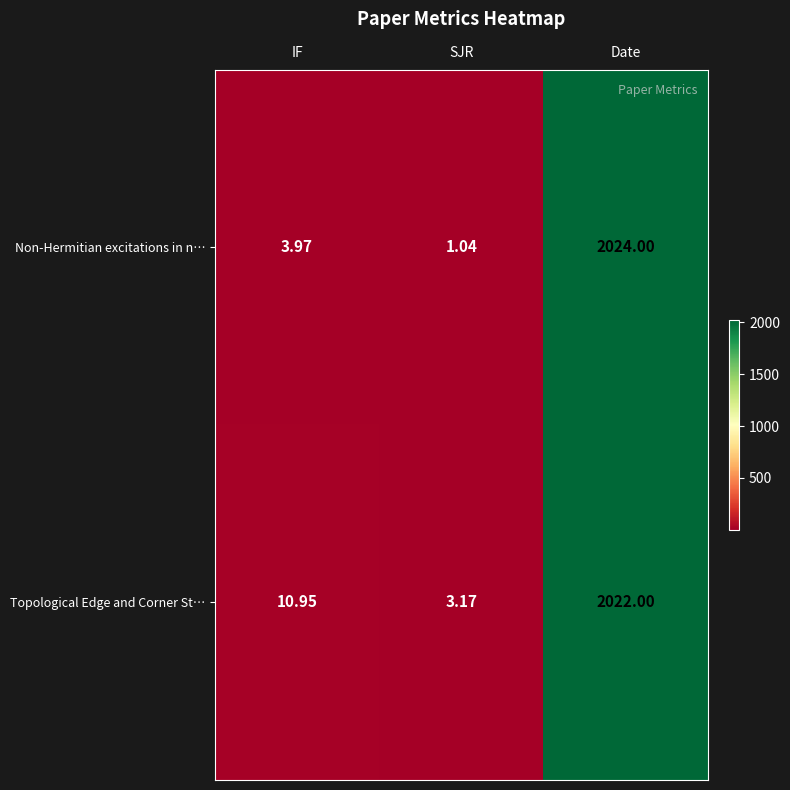

List the series in order of their peak value, highest first.

Non-Hermitian excitations in n…, Topological Edge and Corner St…